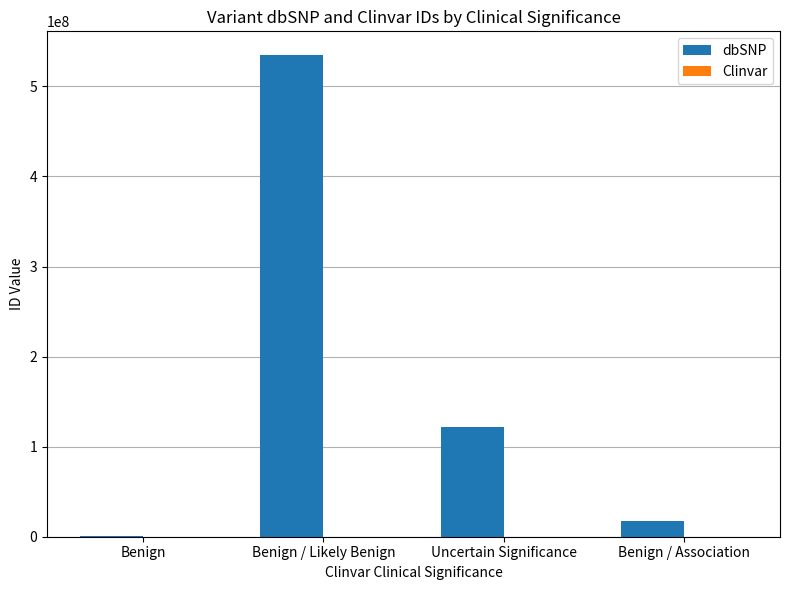

How many series are shown in this chart?

2